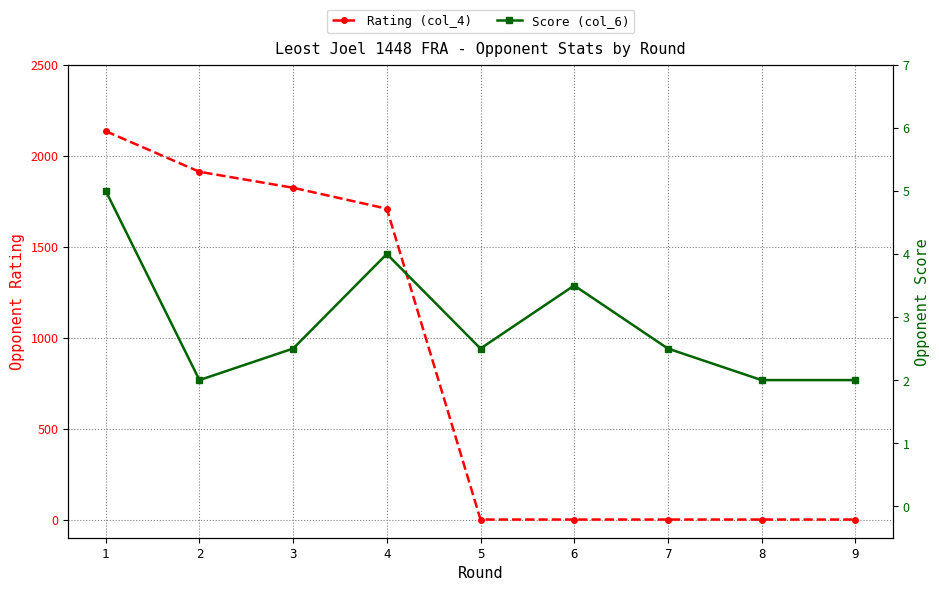

What is the average value of the Score (col_6) series?

2.9